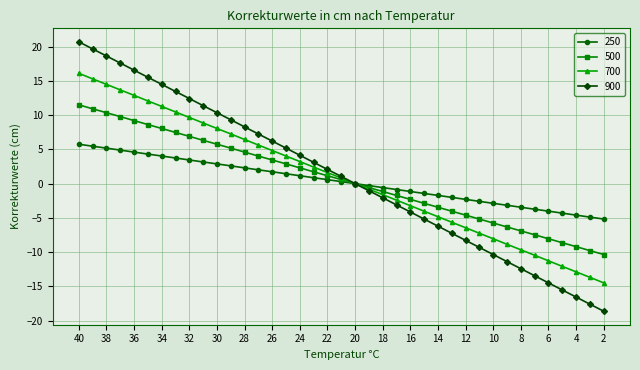

List the series in order of their peak value, lowest first.

250, 500, 700, 900